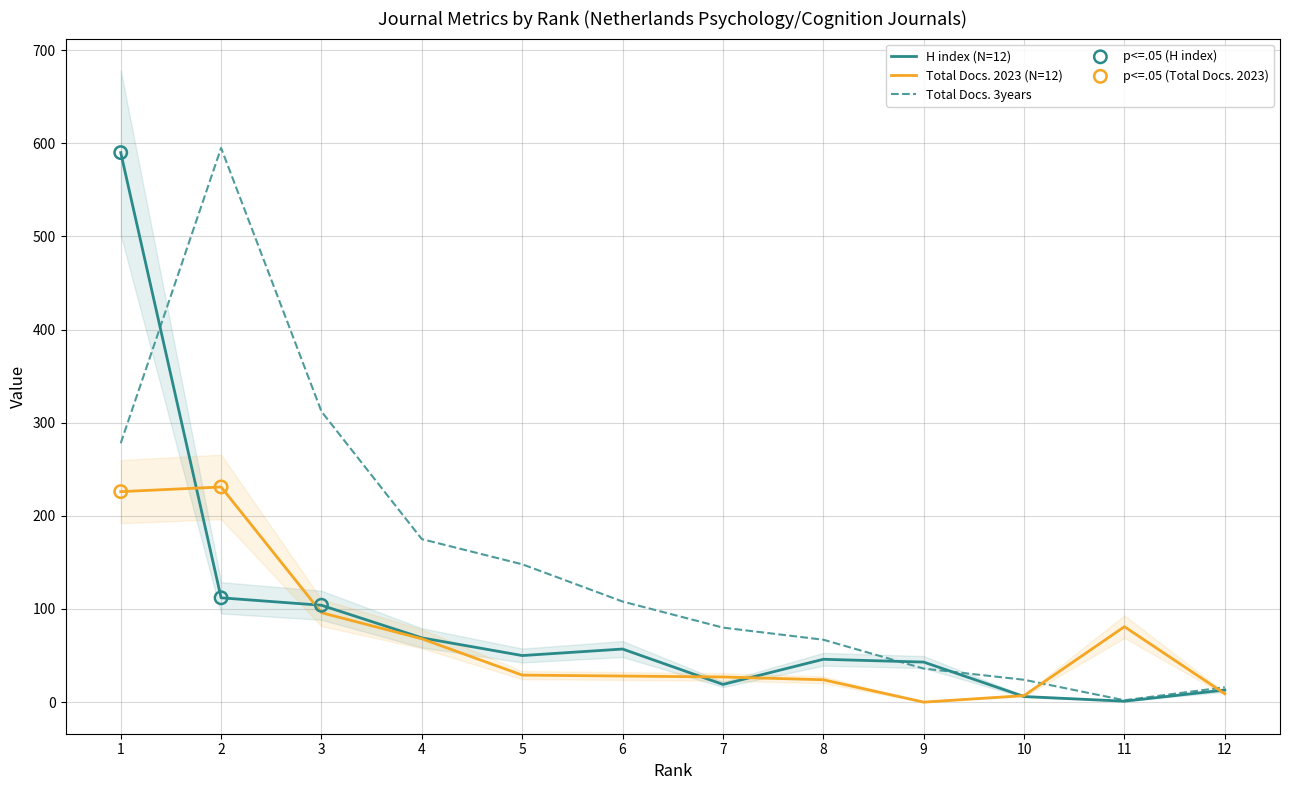

Which series has the largest total across all categories?

Total Docs. (3years)